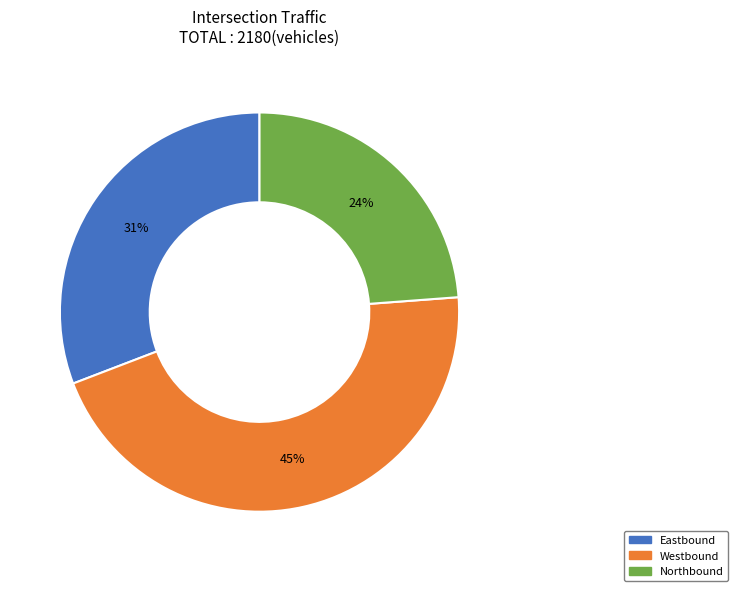

How many slices are in this pie chart?

3